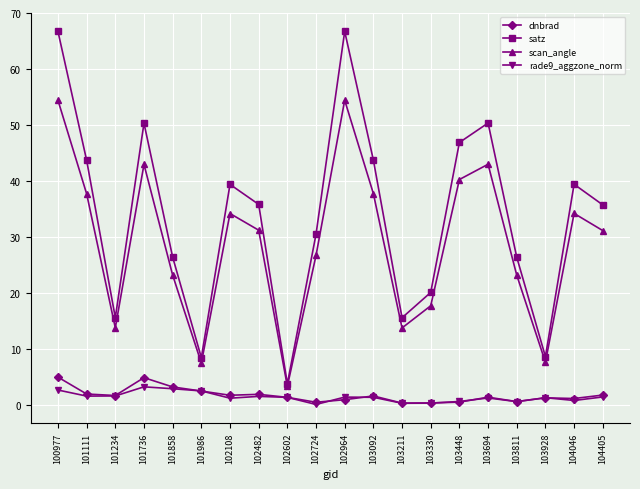

What is the greatest value displayed?

66.7